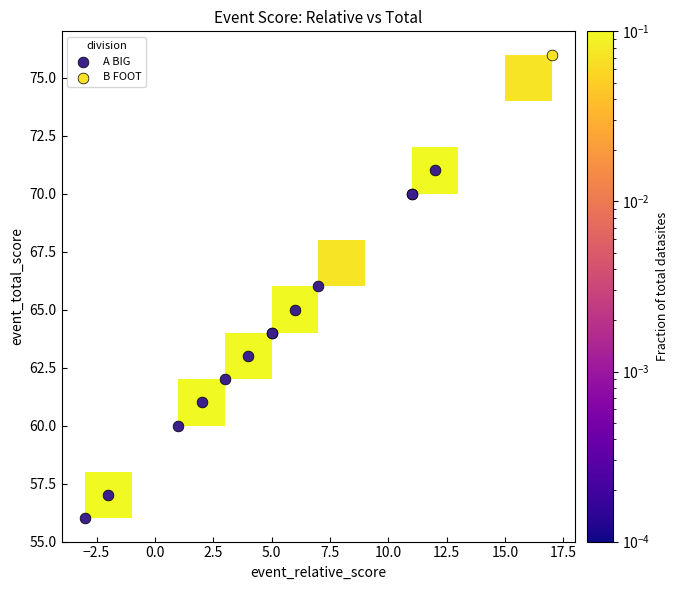

What are all the series names shown in the legend?

A BIG, B FOOT